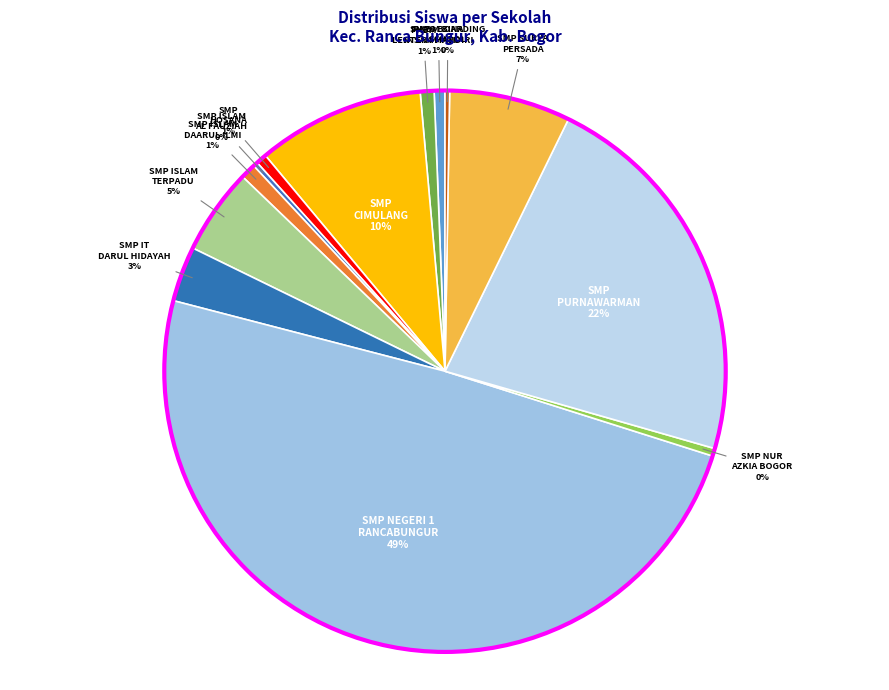

Is SMP IT DARUL HIDAYAH the majority of the pie?

No